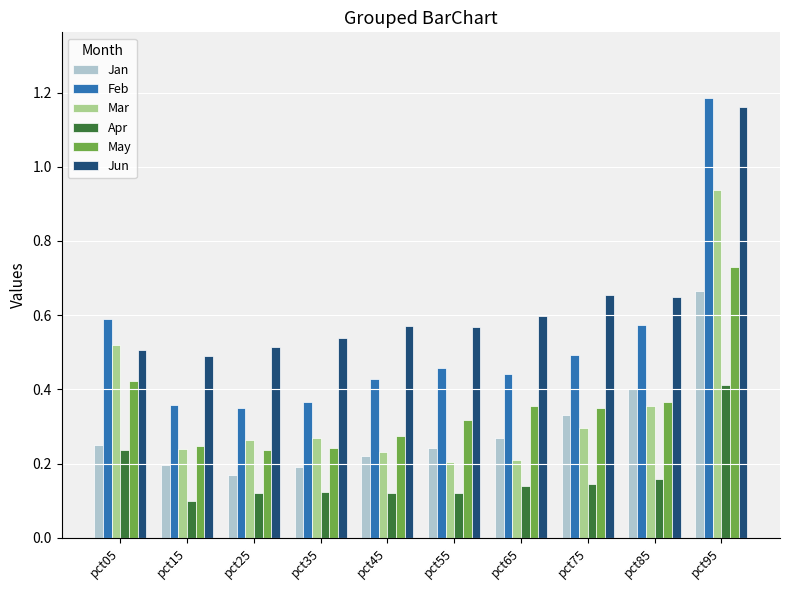

How many bars are there in total?

60